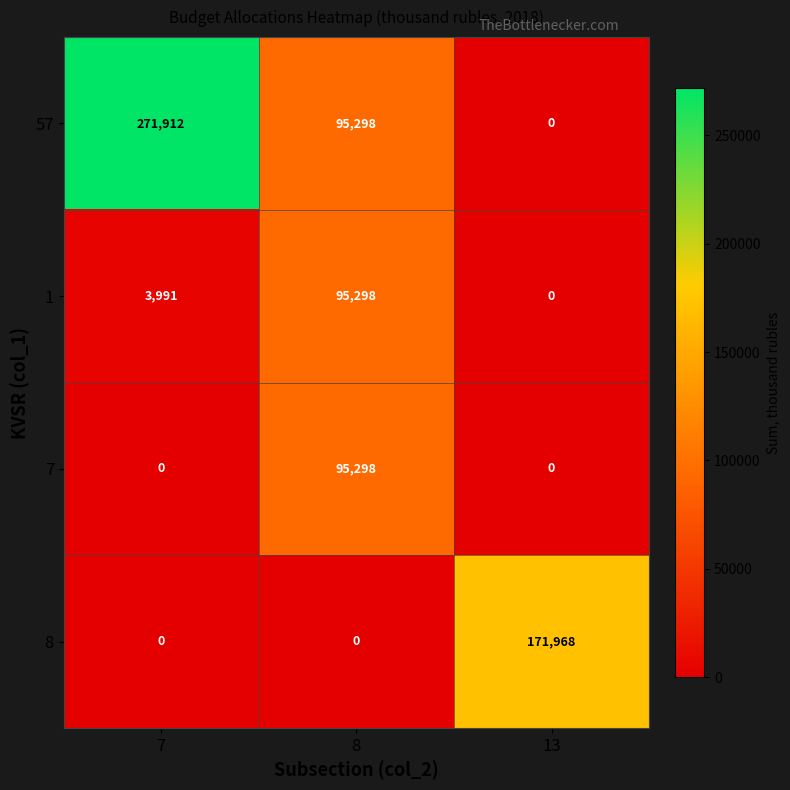

What is the spread (max minus min) of values at 13?

171968